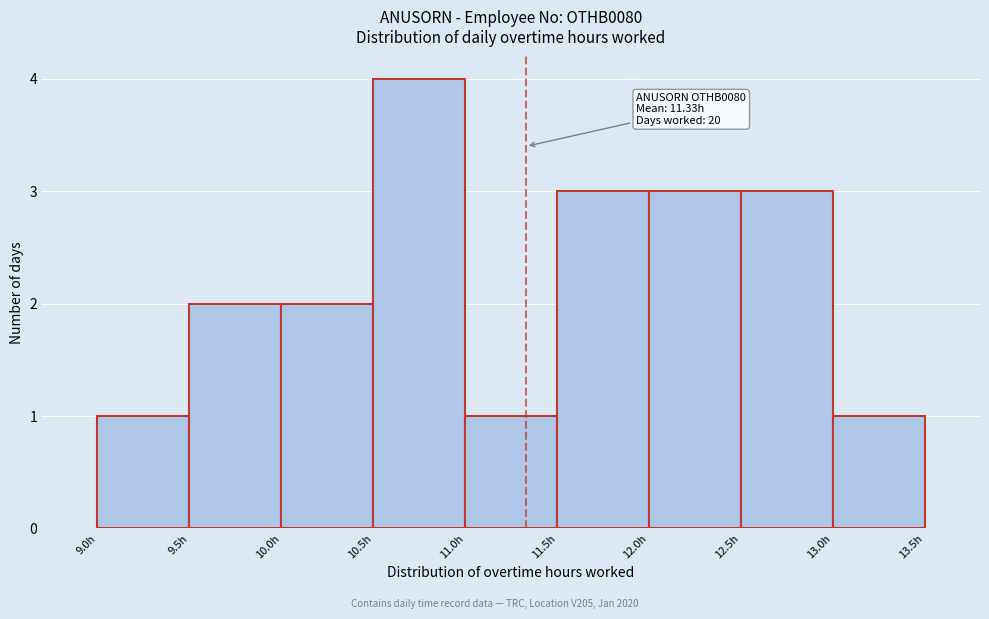

Which range on the x-axis has the tallest bar?

10.5 to 11.0